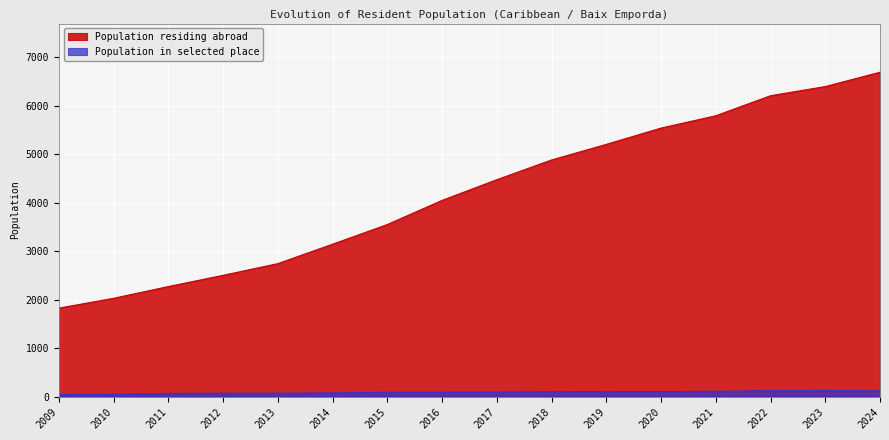

Reading left to right, what are all the values shown in this chart?

Population residing abroad: 2009=1825	2010=2028	2011=2270	2012=2502	2013=2743	2014=3144	2015=3550	2016=4048	2017=4475	2018=4882	2019=5204	2020=5540	2021=5794	2022=6208	2023=6397	2024=6693
Population in selected place: 2009=43	2010=49	2011=65	2012=70	2013=71	2014=76	2015=90	2016=93	2017=94	2018=99	2019=105	2020=102	2021=109	2022=122	2023=126	2024=120